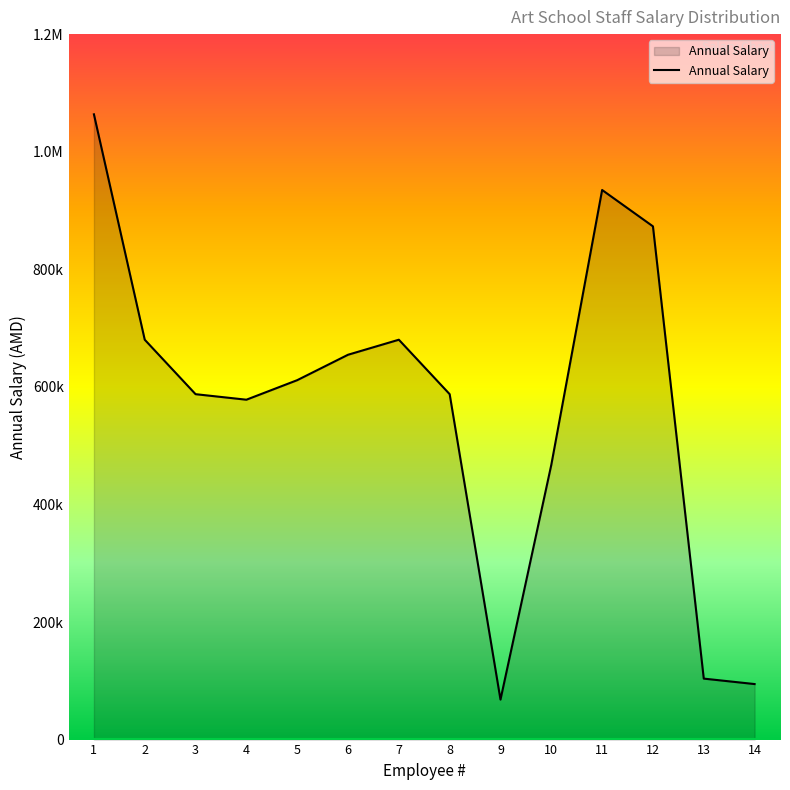

What is the sum of all values?

7984456